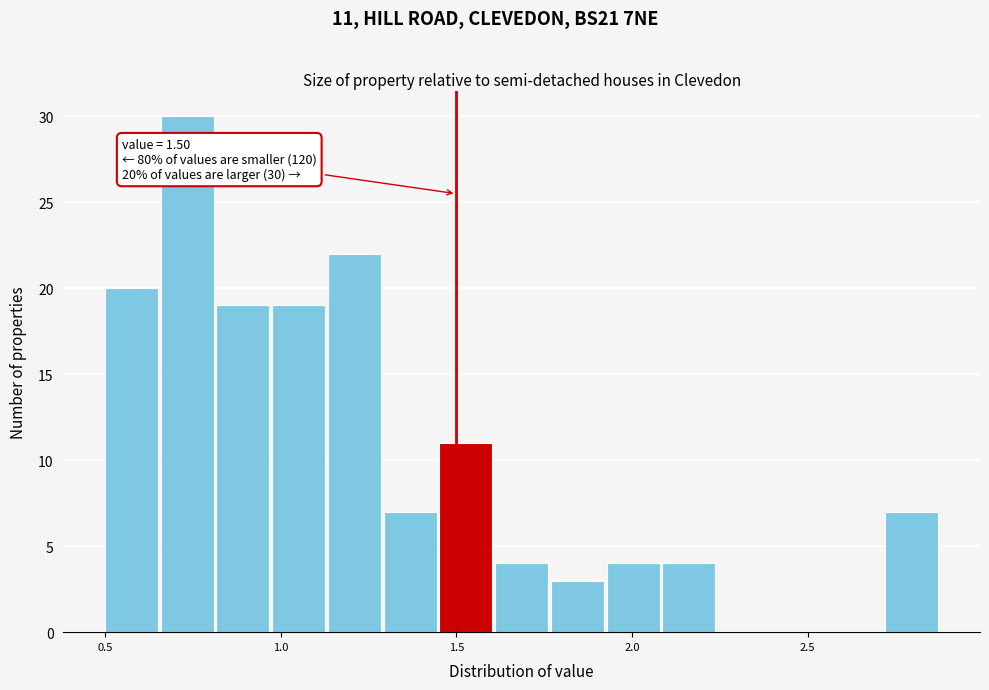

Read against the x-axis, roughly where is the centre of the tallest bar?

0.75